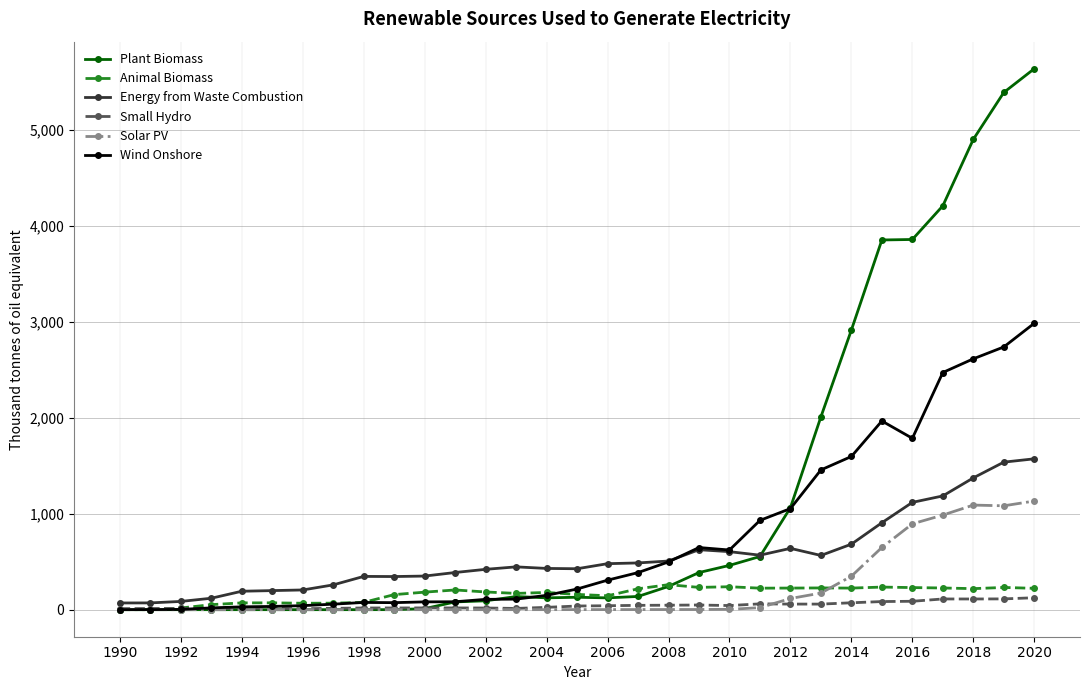

What is the greatest value displayed?

5633.6